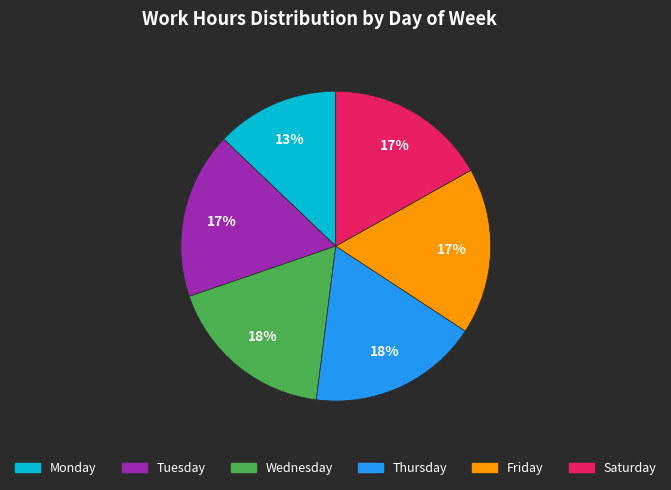

To the nearest percent, what percentage of the pie is Thursday?

18%